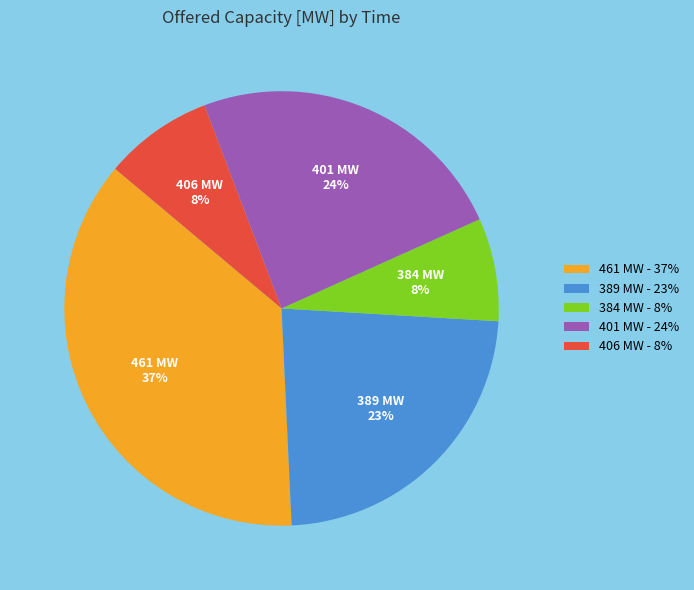

Between 401 MW and 384 MW, which is larger?

401 MW